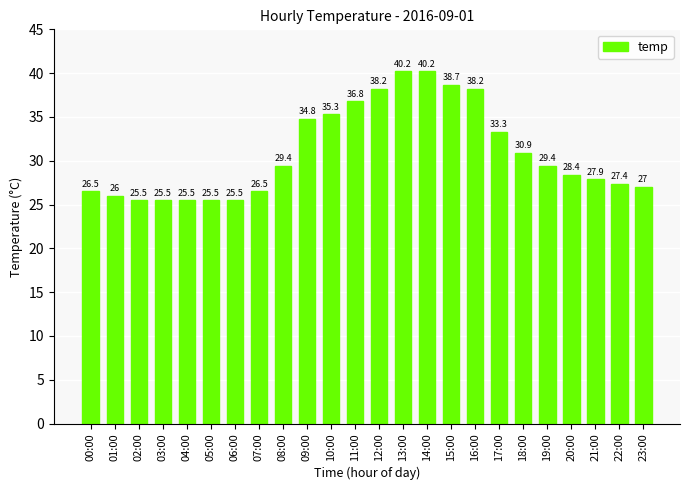

Reading left to right, extract all data points from this chart.

26.5	26.0	25.5	25.5	25.5	25.5	25.5	26.5	29.4	34.8	35.3	36.8	38.2	40.2	40.2	38.7	38.2	33.3	30.9	29.4	28.4	27.9	27.4	27.0